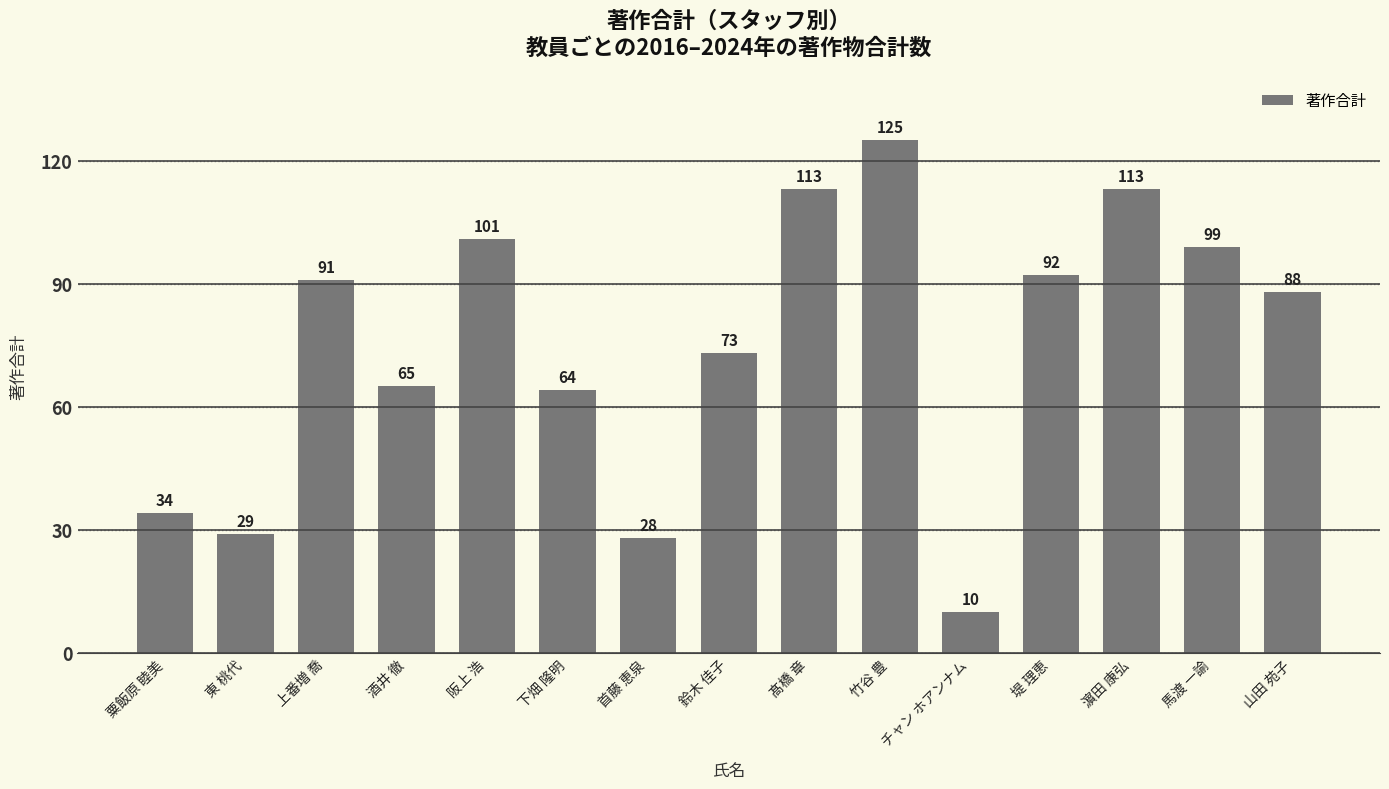

What position from the right is 鈴木 佳子?

8